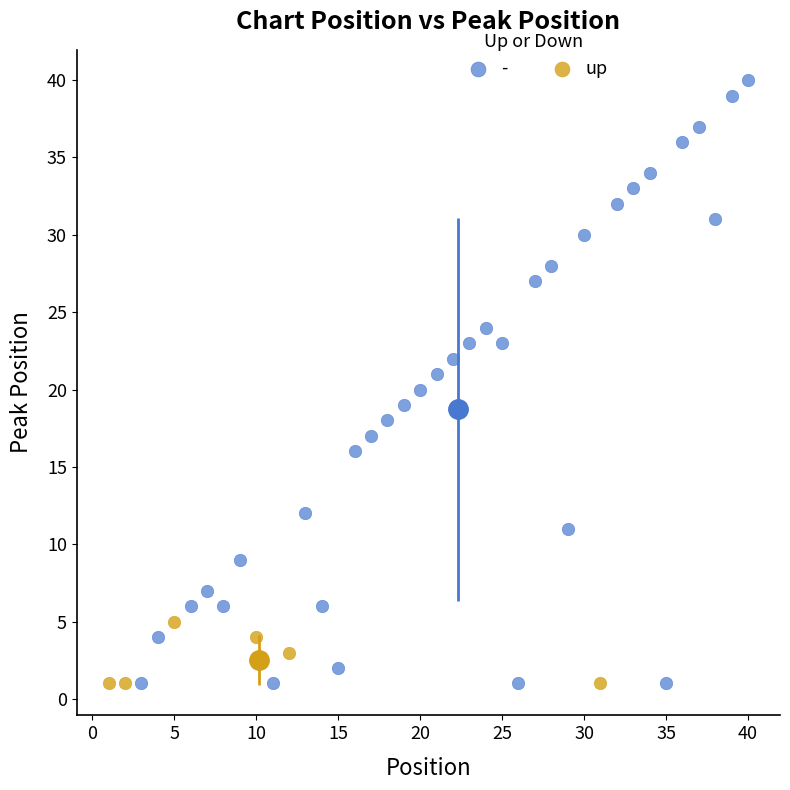

Which series has the largest Y range (max minus min)?

-